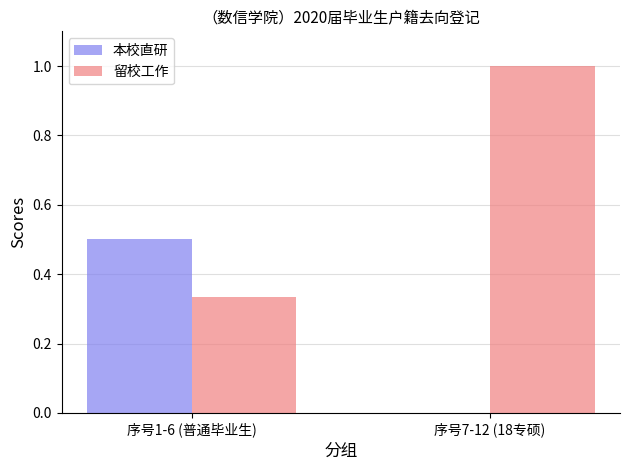

What is the sum of the 留校工作 values at 序号1-6 (普通毕业生) and 序号7-12 (18专硕)?

1.3